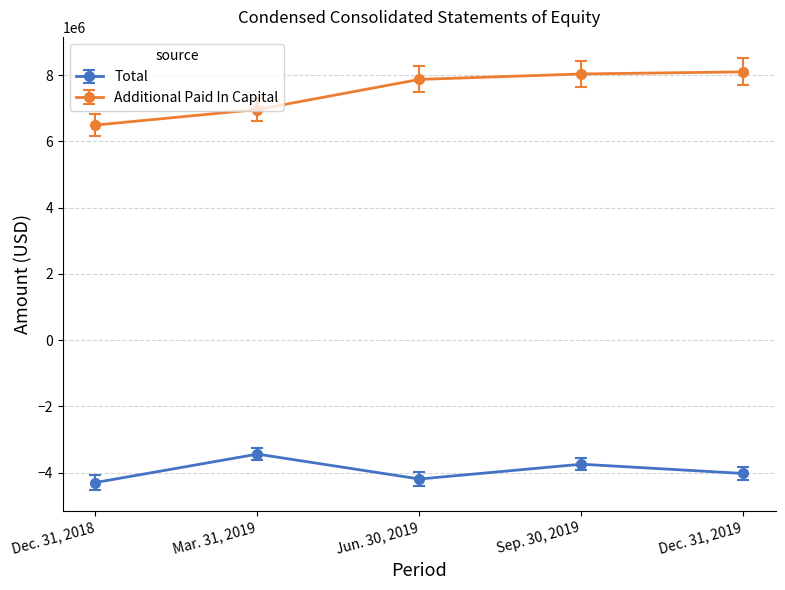

What is the highest value of the Total series?

-3440121